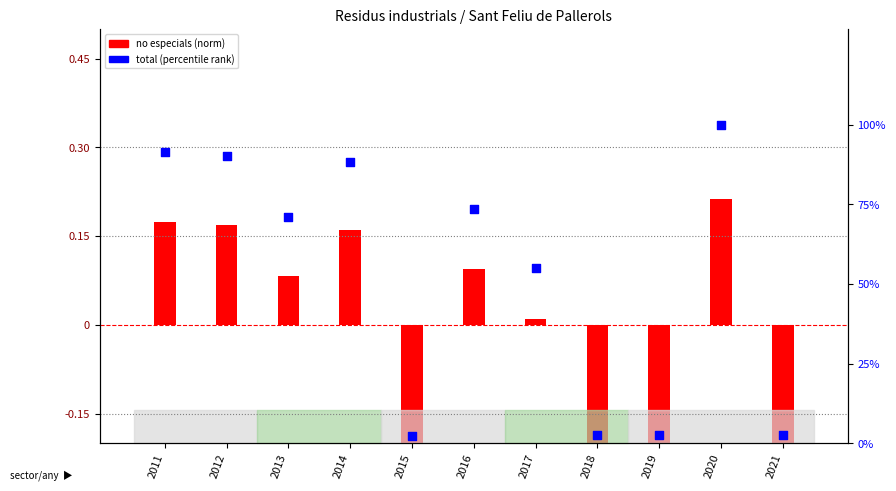

Which series contains the lowest Y value?

no especials (norm)